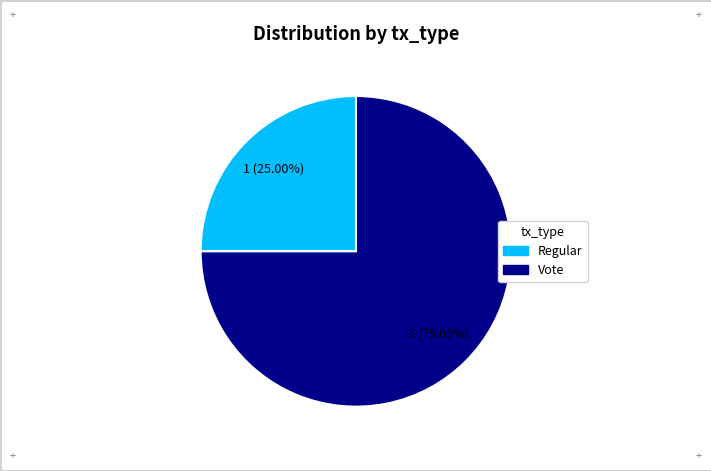

The Regular slice represents 25% of the pie. True or false?

True